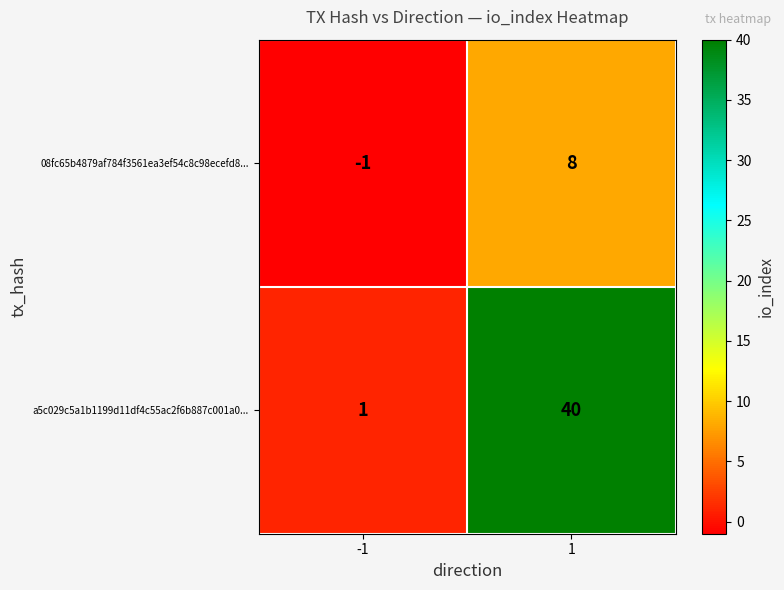

Rank the series by their maximum value, from highest to lowest.

a5c029c5a1b1199d11df4c55ac2f6b887c001a0..., 08fc65b4879af784f3561ea3ef54c8c98ecefd8...